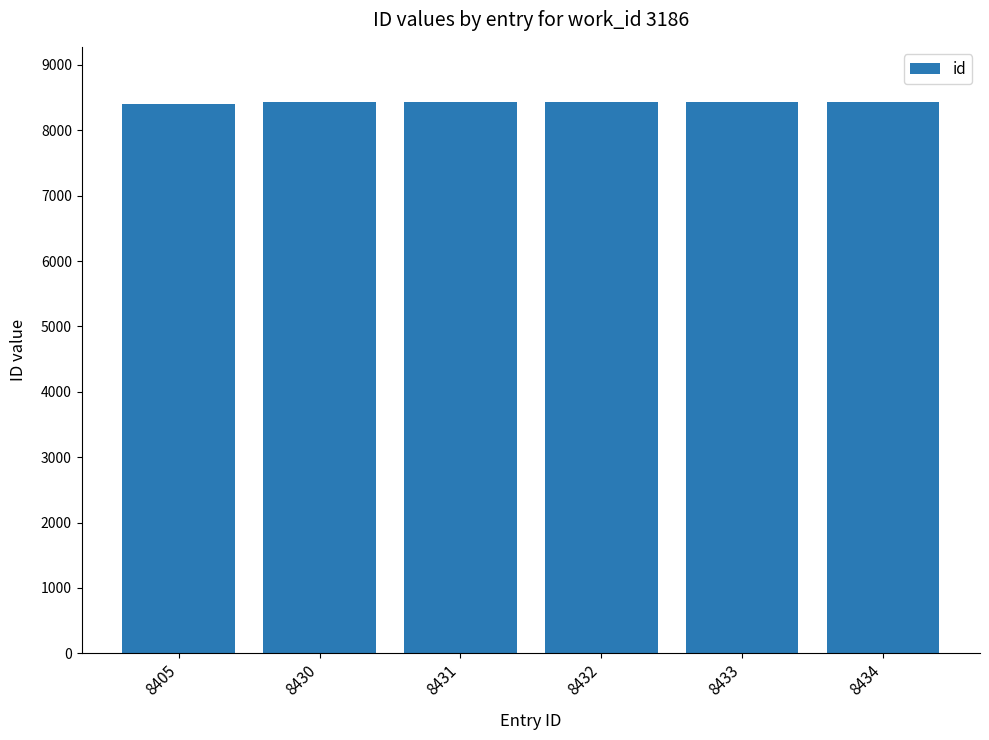

What is the change in value from 8430 to 8433?

+3